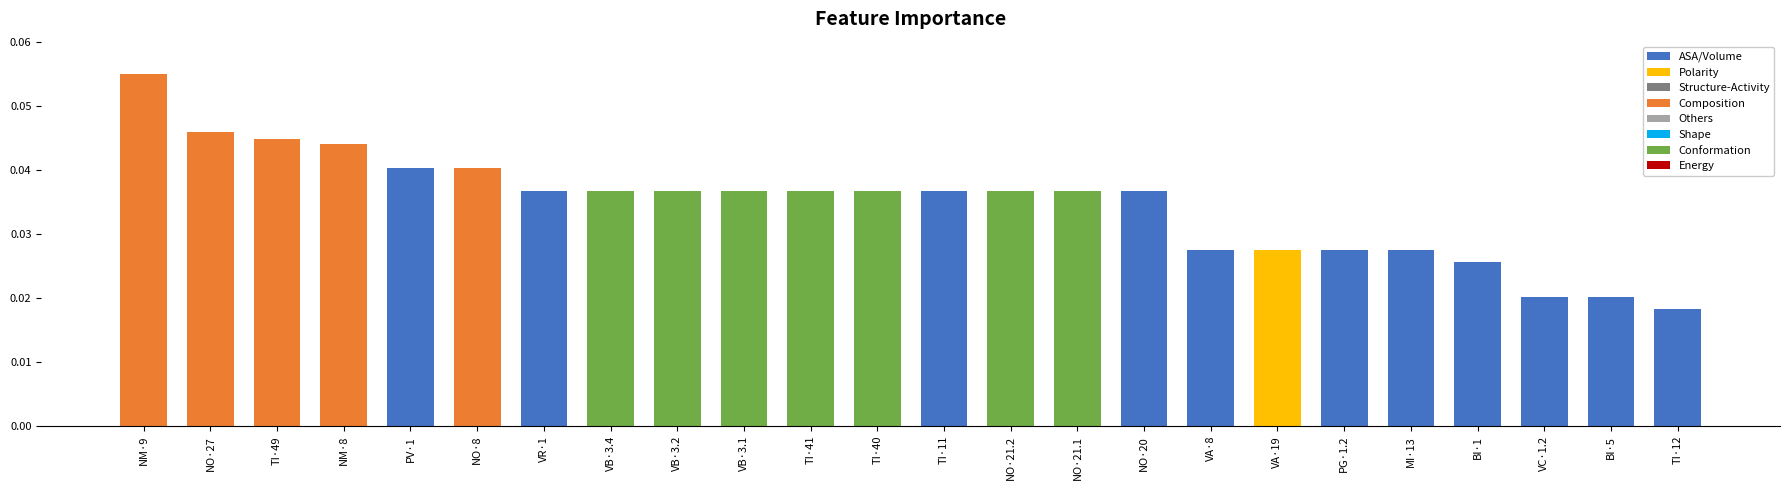

At which label is the value closest to 0?

TI·12